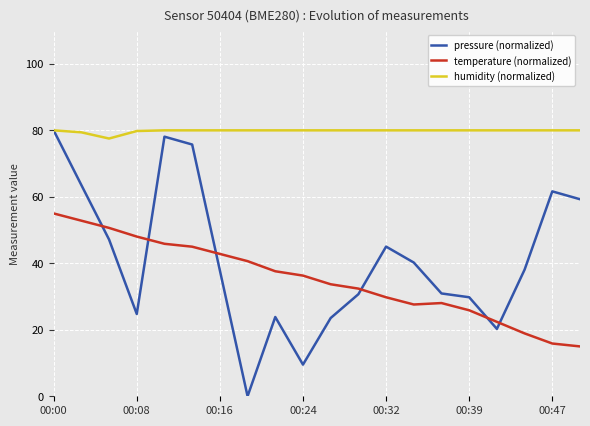

What is the greatest value displayed?

80.0